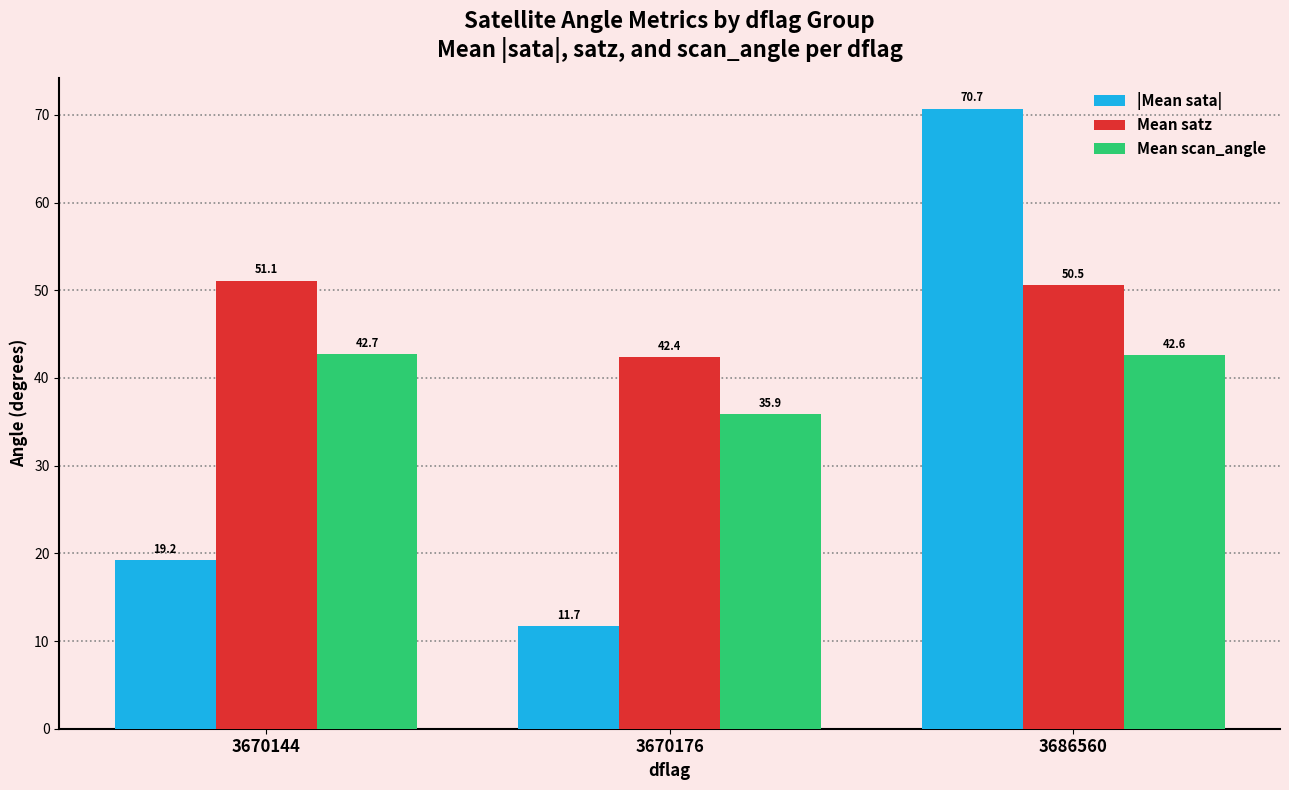

What is the approximate value of Mean satz at 3670176?

42.4